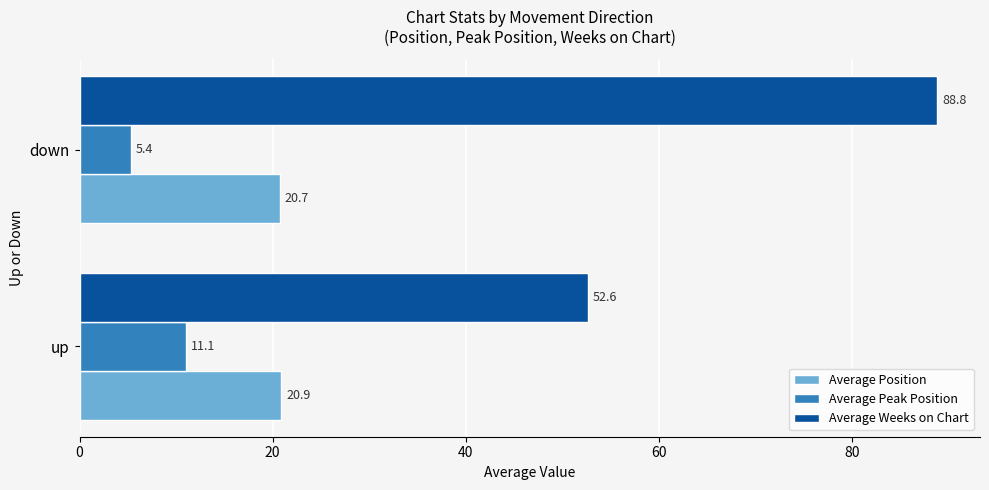

What are all the series names shown in the legend?

Average Position, Average Peak Position, Average Weeks on Chart